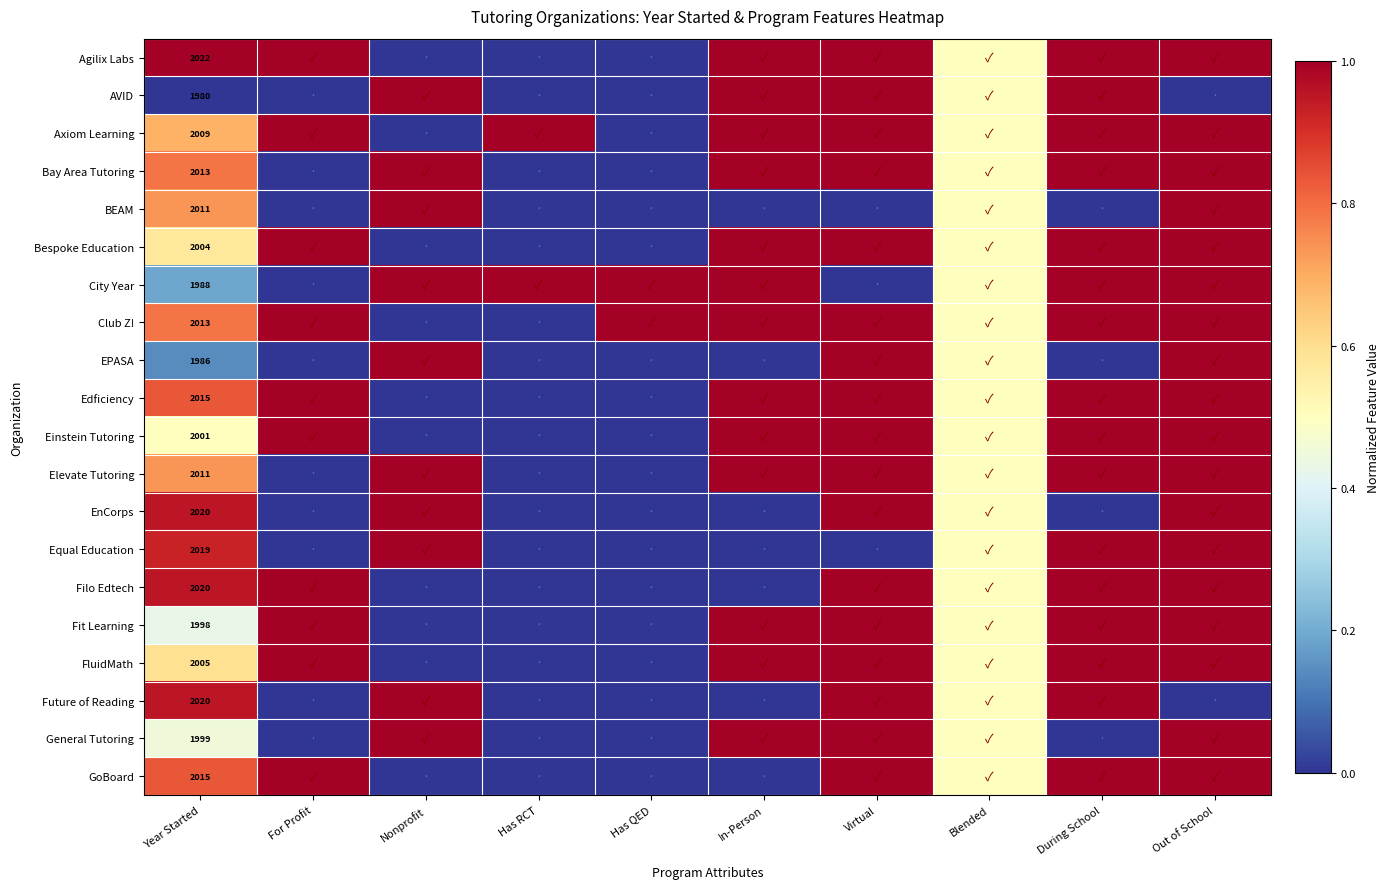

True or false: City Year has a value of 3138.2 at Year Started.

False